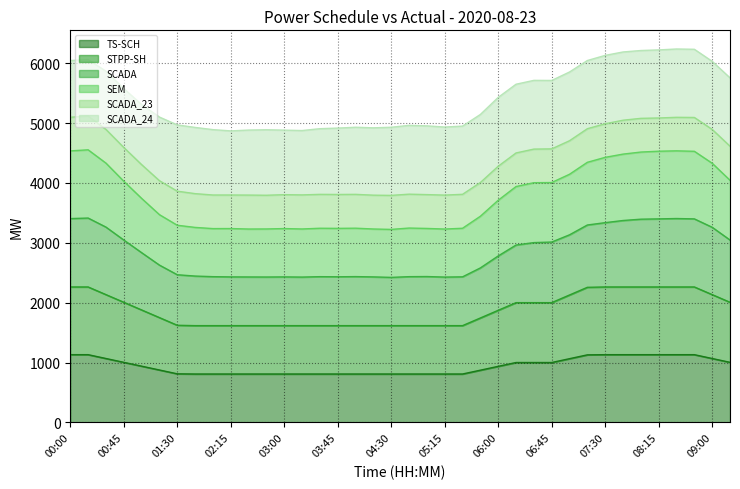

Which series has the largest total across all categories?

SCADA